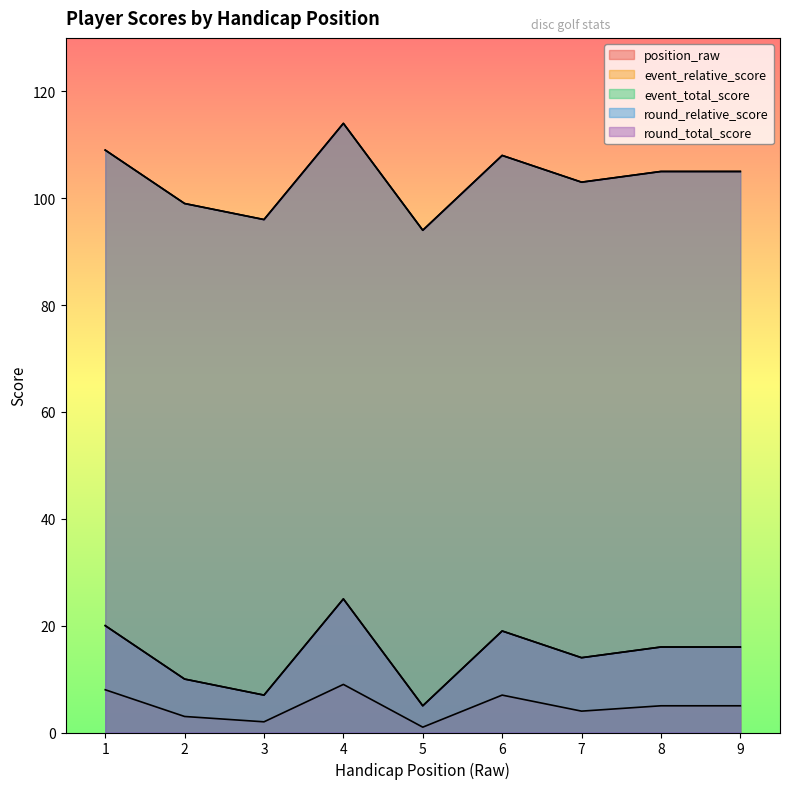

Which has a higher value, 5 or 1?

1